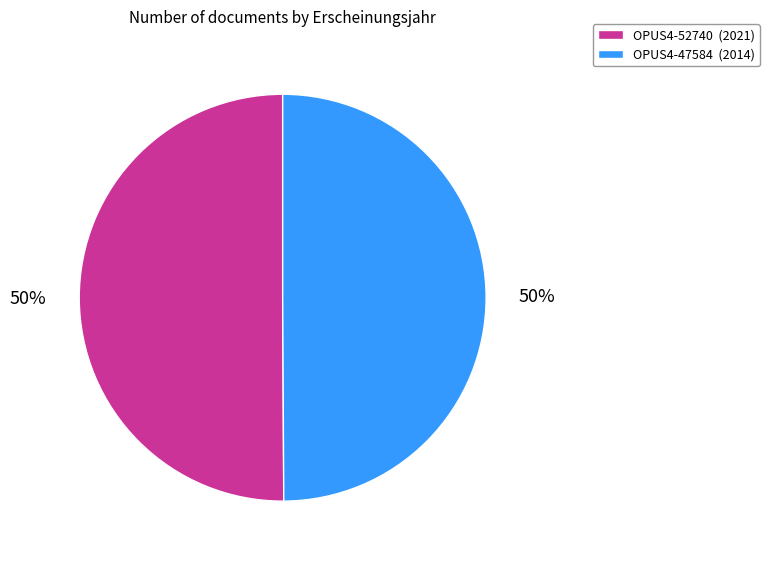

To the nearest percent, what is the average slice percentage?

50%